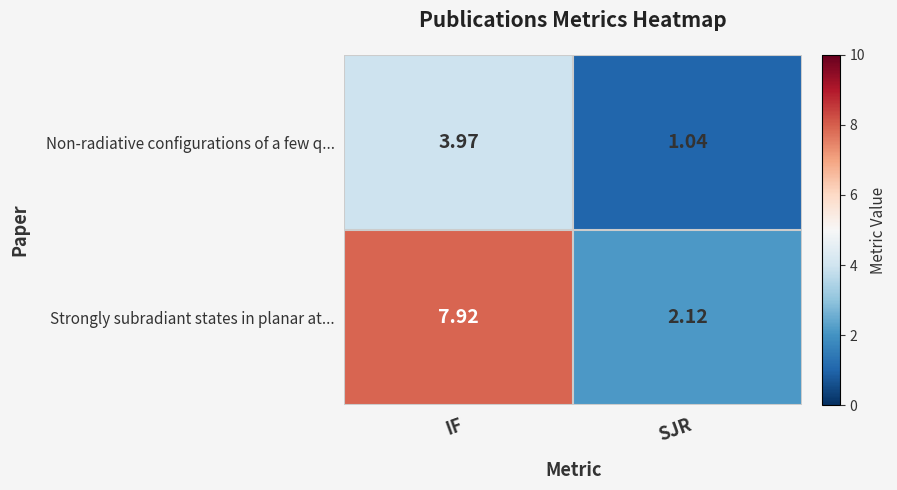

Which series has the largest total across all categories?

Strongly subradiant states in planar at...